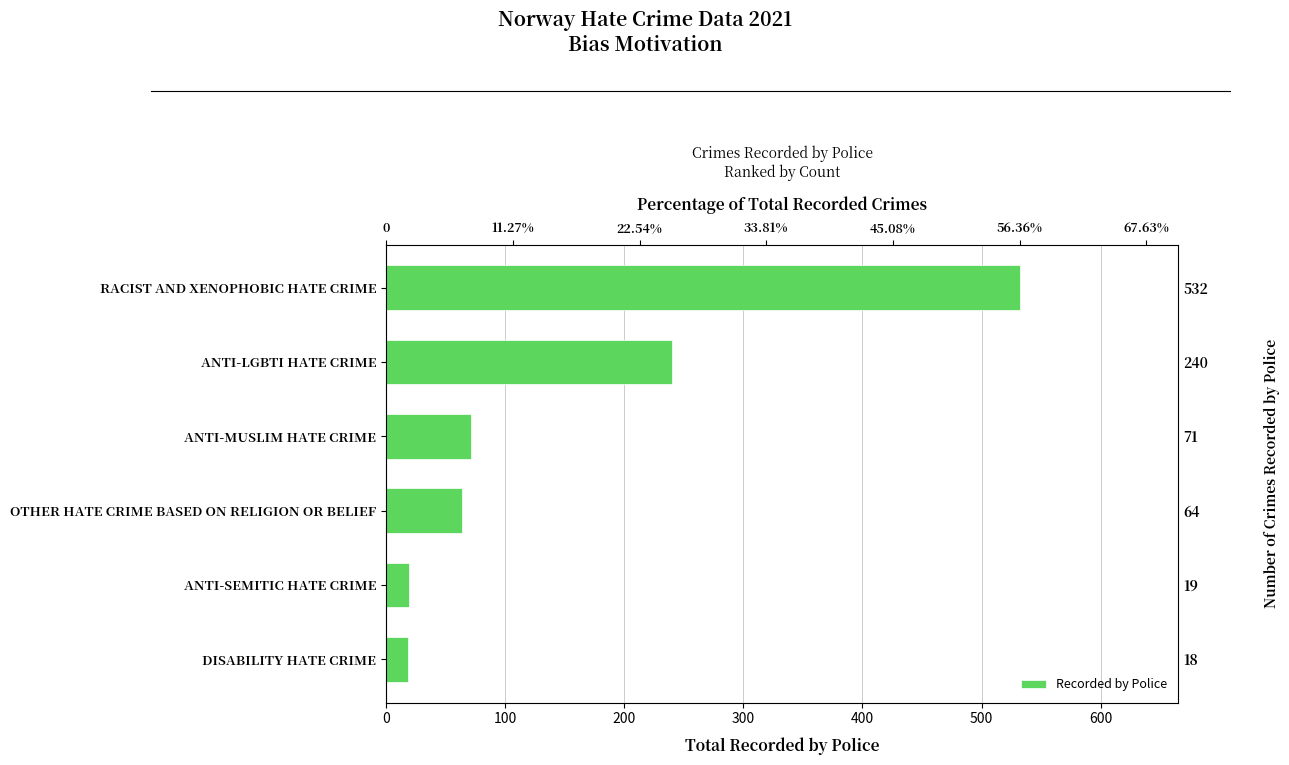

Count the number of data series in this chart.

1